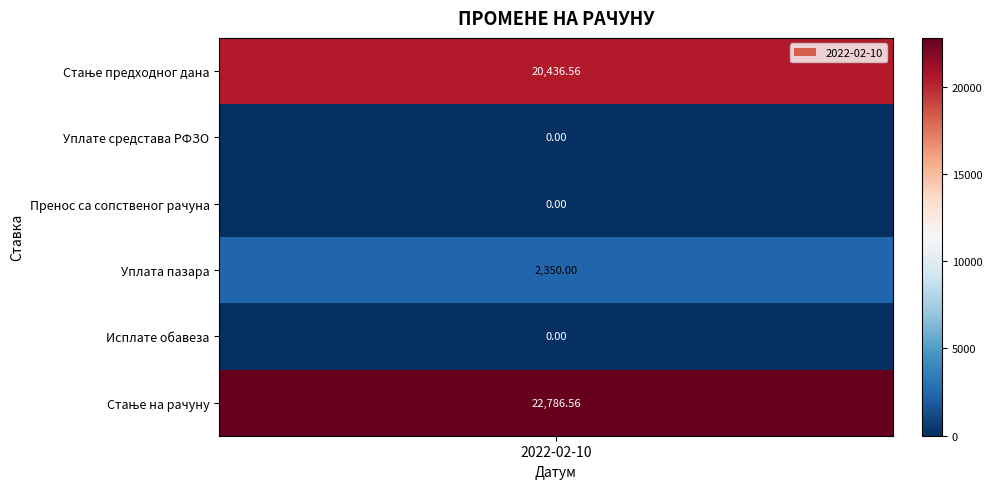

Count the number of values greater than 2350.

2